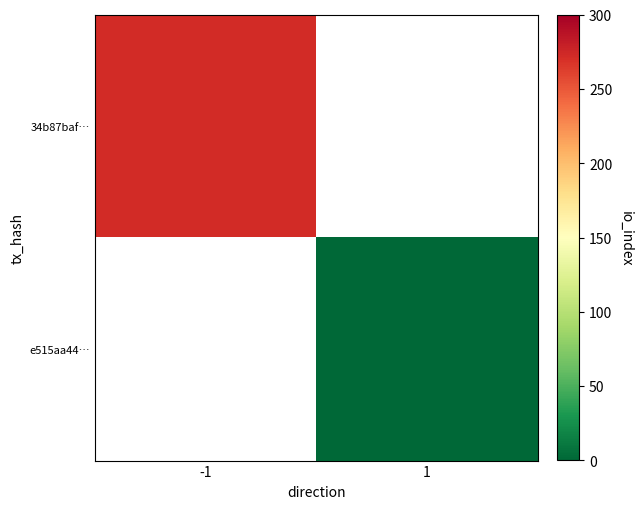

Read the 34b87baf… value at -1.

272.0